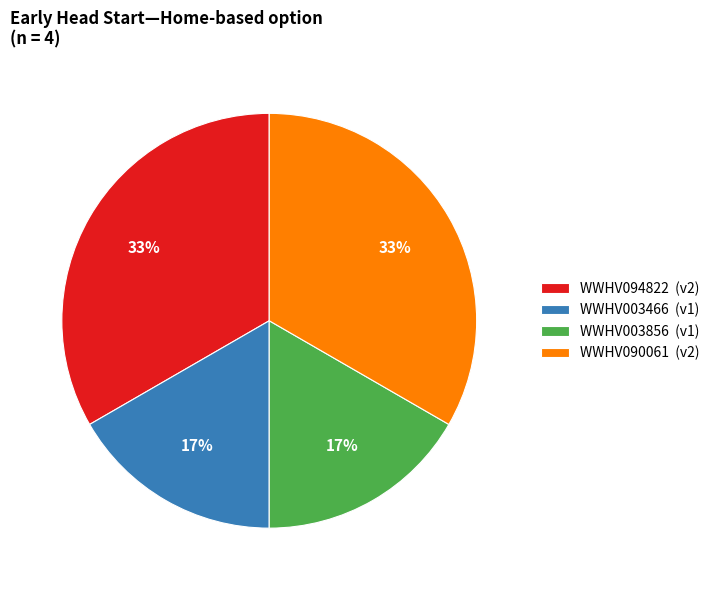

To the nearest percent, what portion does WWHV003466 represent?

17%